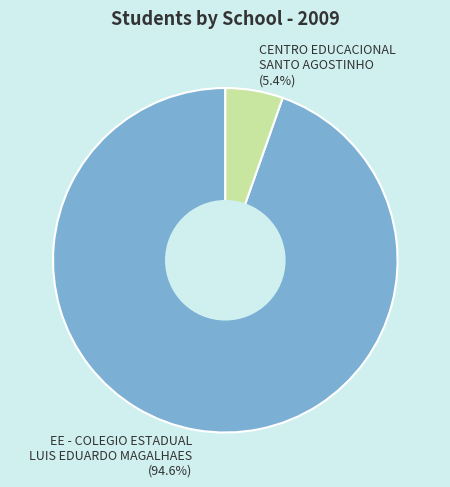

Which category accounts for the majority?

EE - COLEGIO ESTADUAL LUIS EDUARDO MAGALHAES